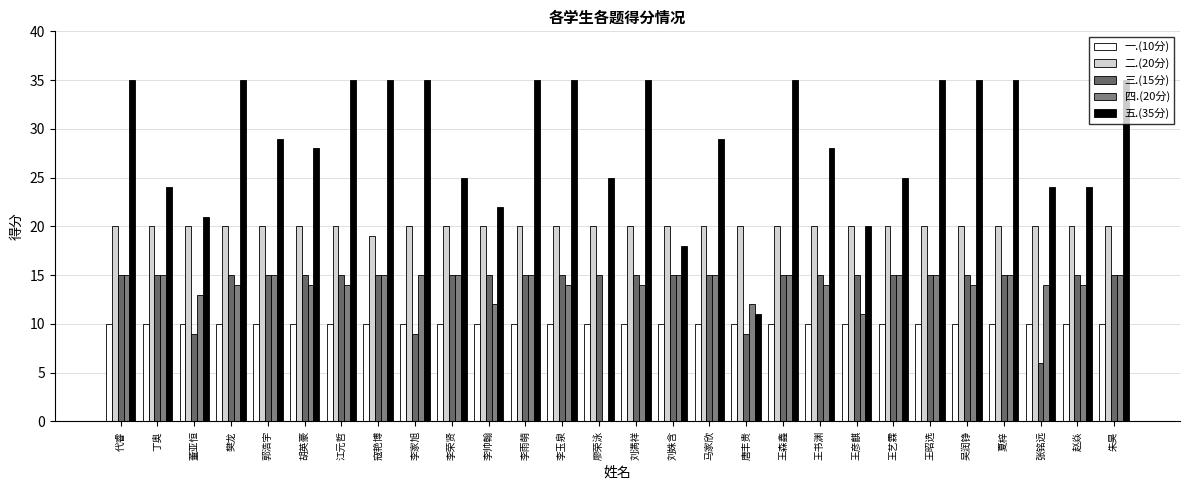

What is the average value of the 一.(10分) series?

10